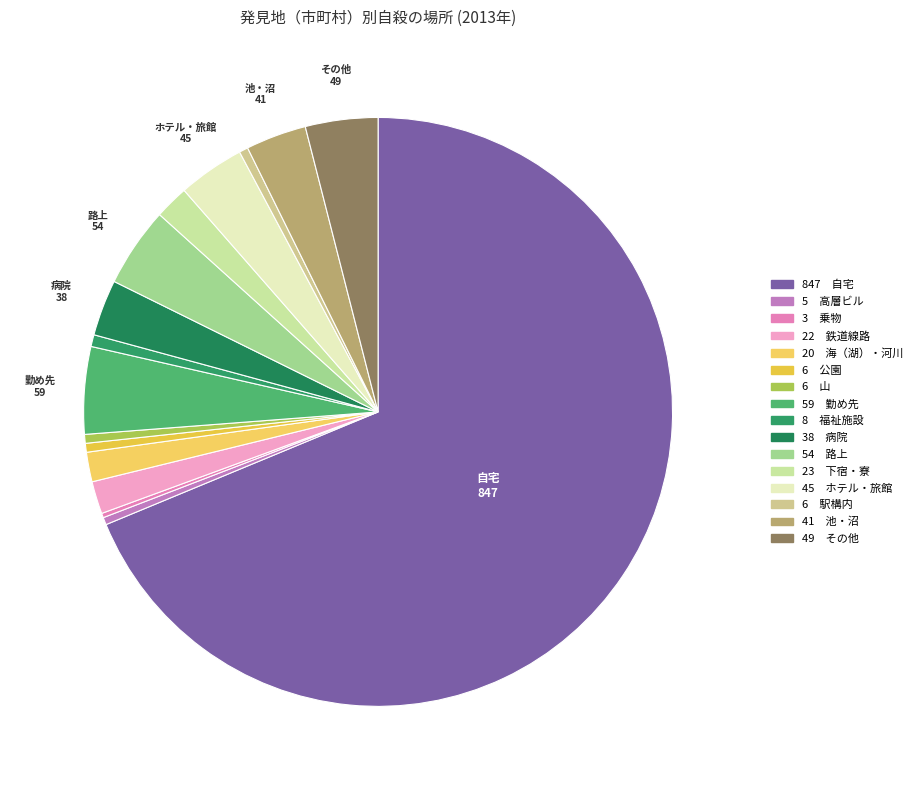

What is the smallest slice in the pie chart?

乗物